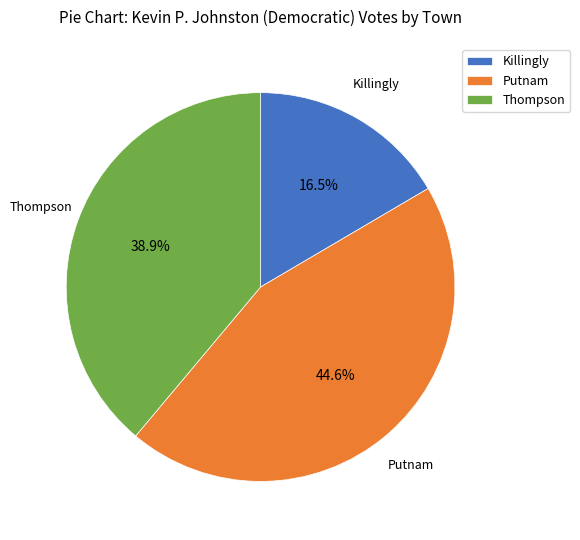

Which has a higher value, Thompson or Putnam?

Putnam